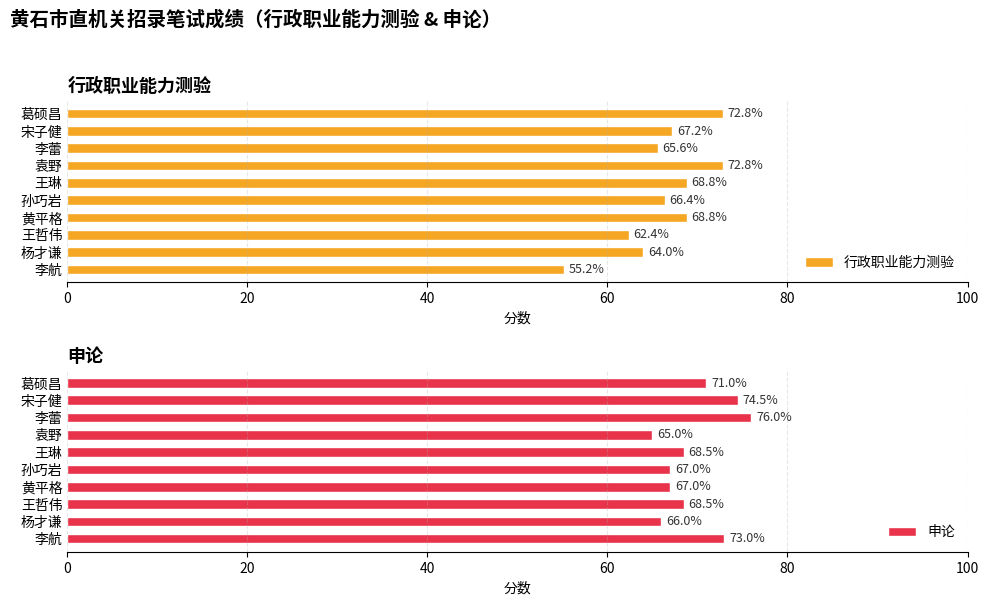

Read the 行政职业能力测验 value at 葛硕昌.

72.8